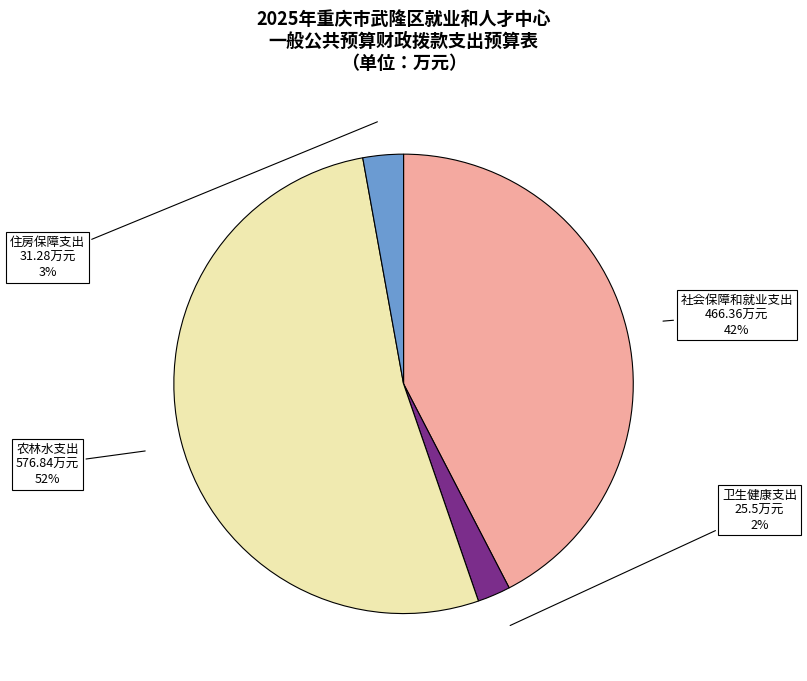

Does 社会保障和就业支出 account for over 50% of the chart?

No